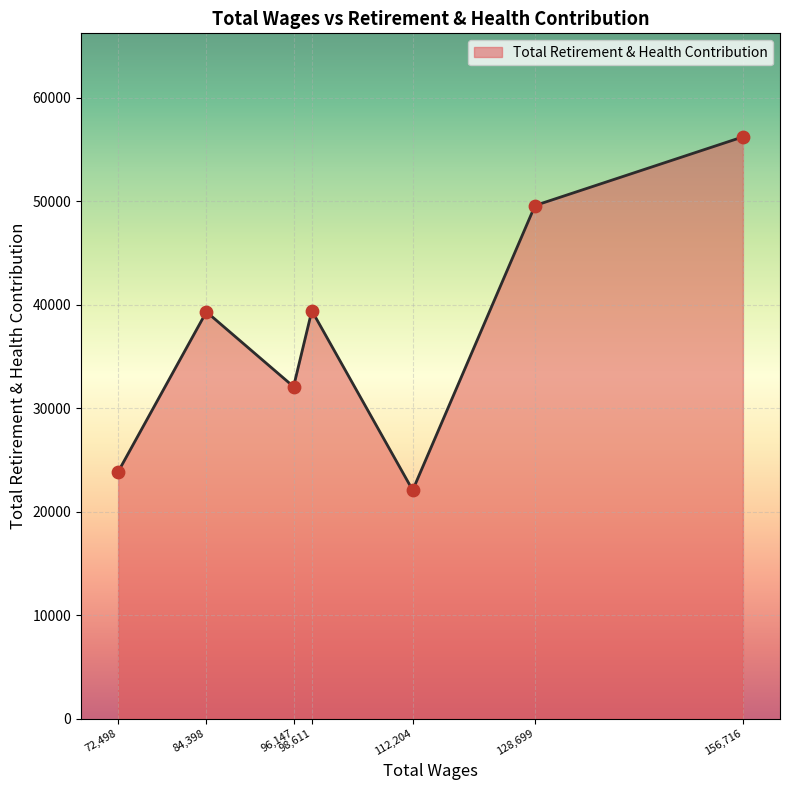

What is the change in value from 84,398 to 128,699?

+10268